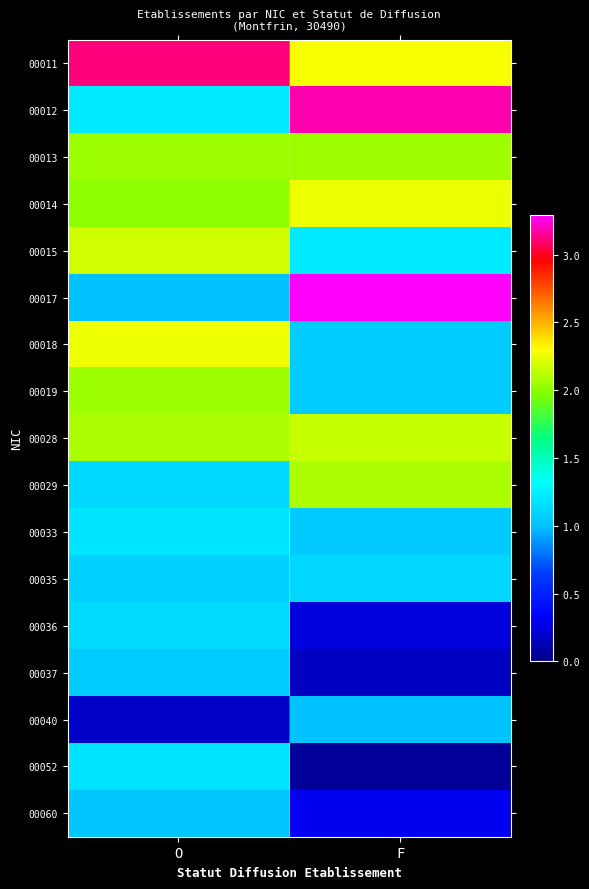

Which series has the largest total across all categories?

00011